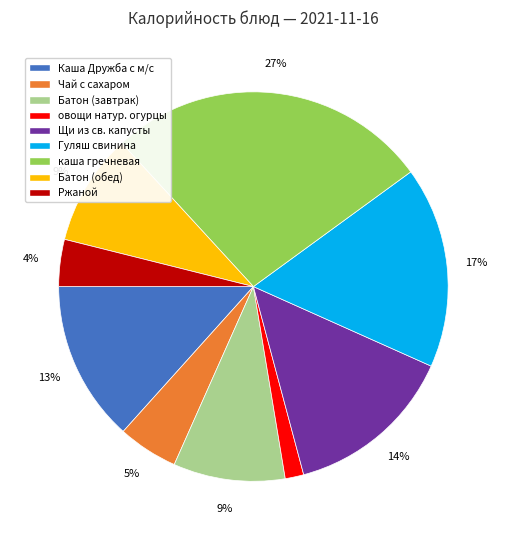

The Каша Дружба с м/с slice represents 13% of the pie. True or false?

True